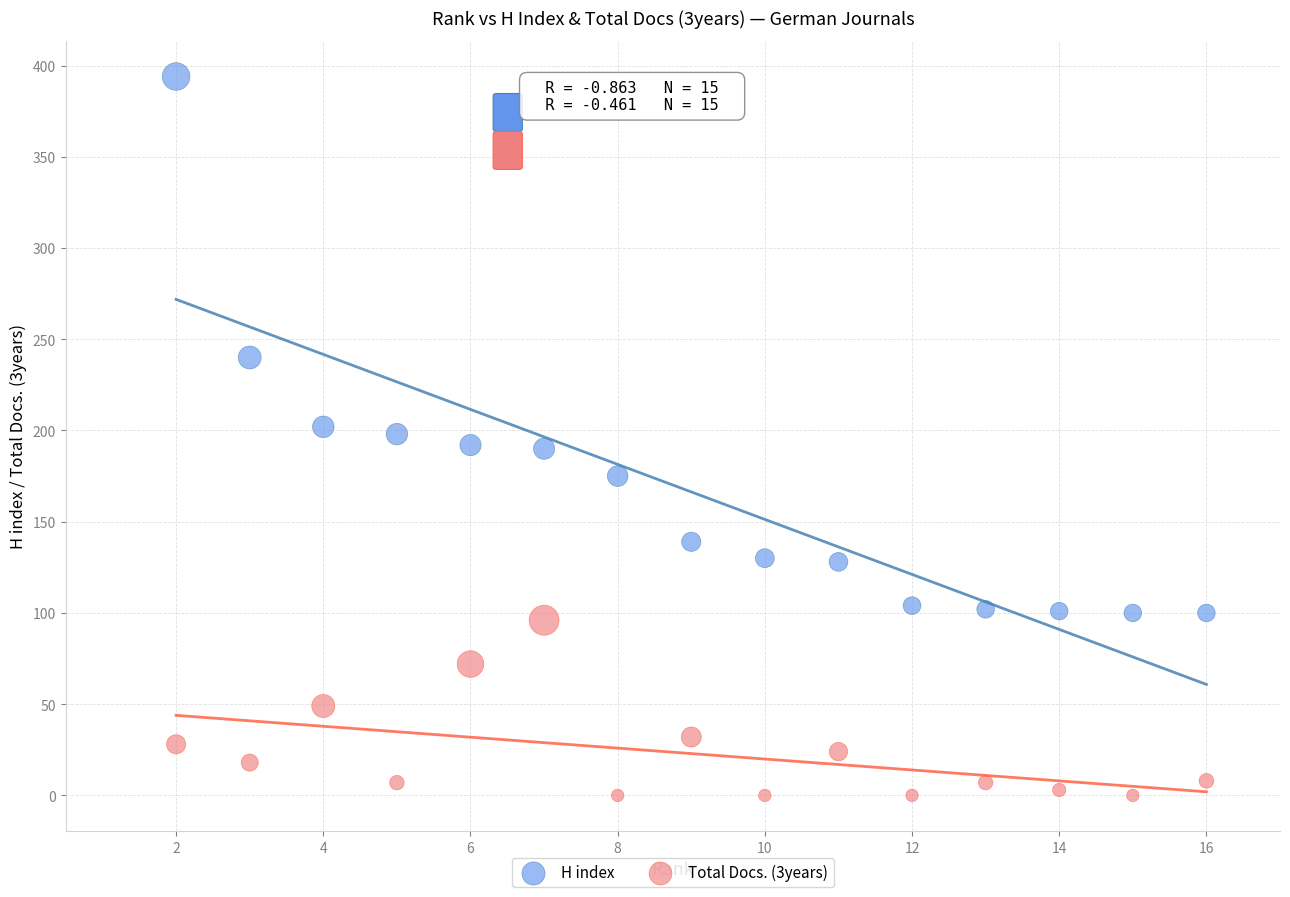

Which series reaches the minimum Y coordinate?

Total Docs. (3years)